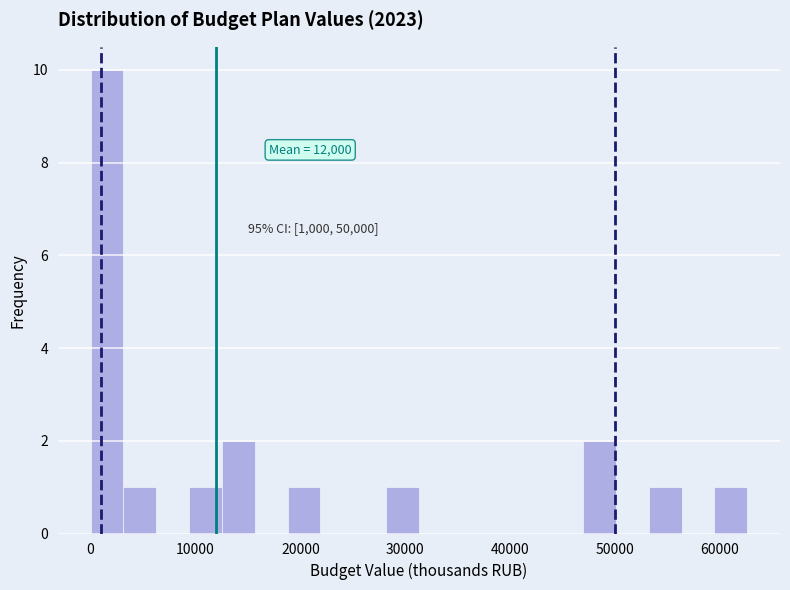

Around what value on the x-axis is the tallest bar? Give the approximate position of its centre, as read against the axis.

2000